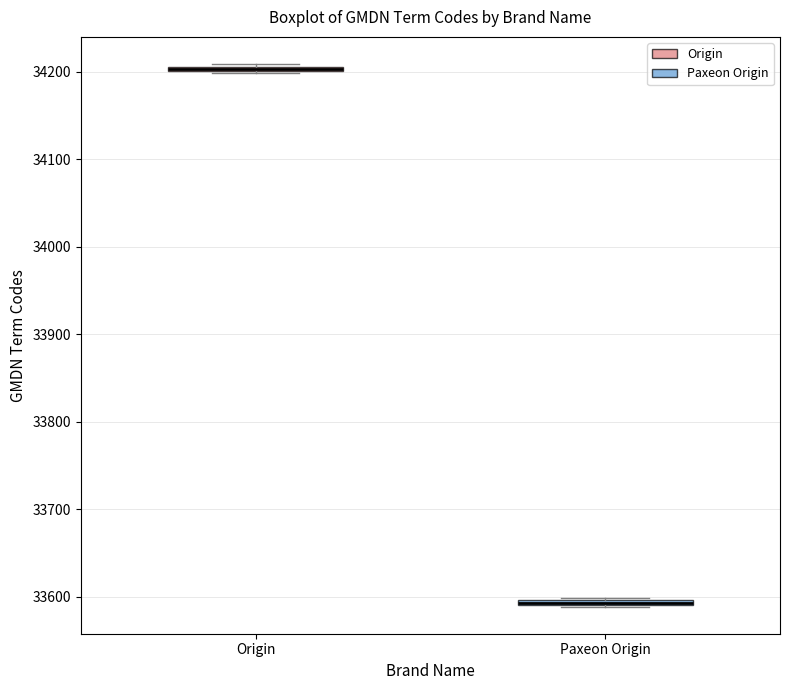

Where is the upper edge of the box for Paxeon Origin on the y-axis? The values are not printed on the chart, so give them approximately, as read against the axis.

33600